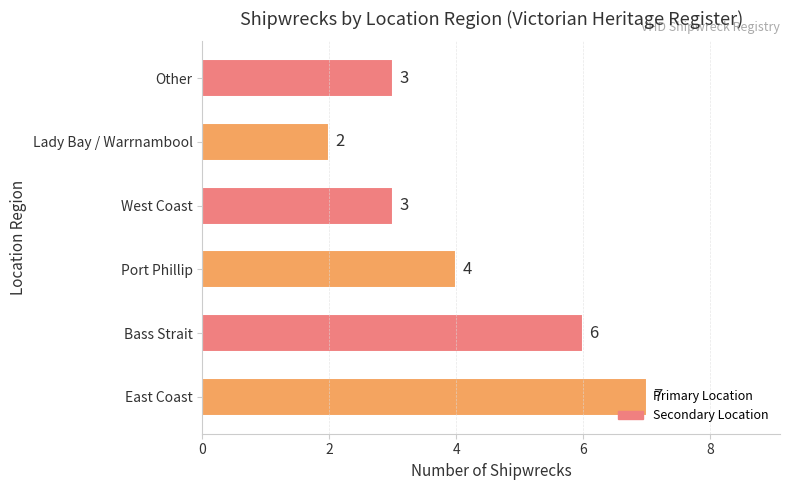

Which label corresponds to the smallest value in the chart?

Lady Bay / Warrnambool